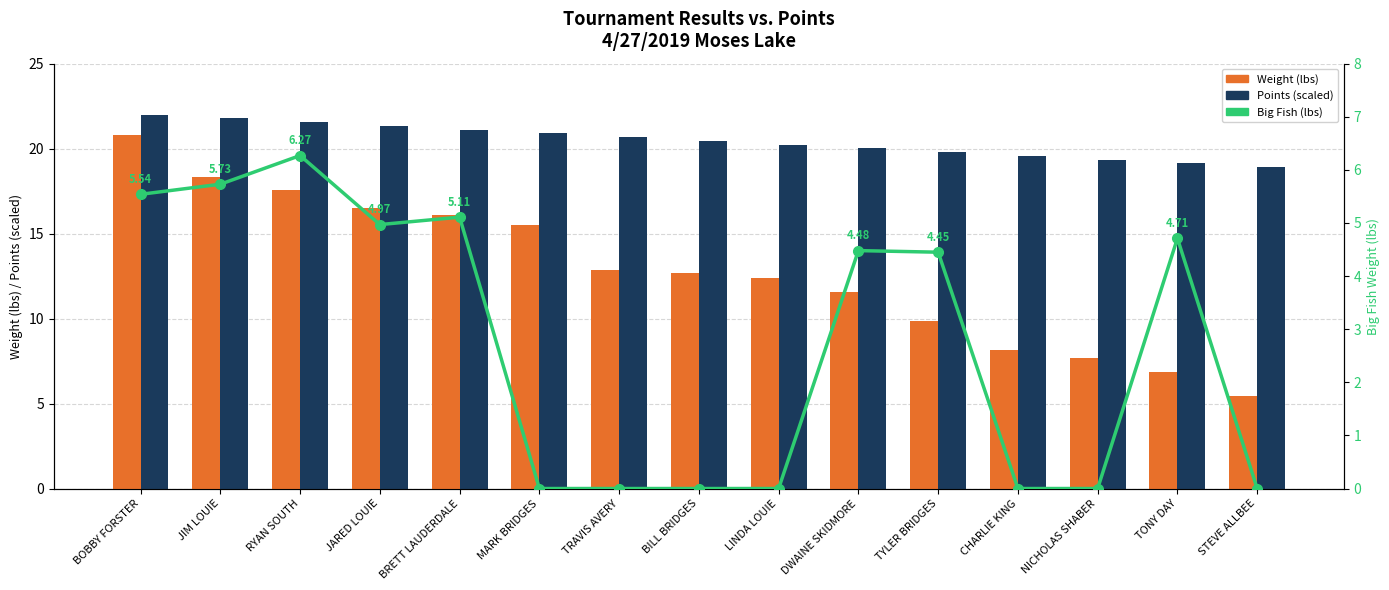

Reading right to left, list all the values displayed in this chart.

Weight (lbs): STEVE ALLBEE=5.5	TONY DAY=6.9	NICHOLAS SHABER=7.7	CHARLIE KING=8.2	TYLER BRIDGES=9.8	DWAINE SKIDMORE=11.5	LINDA LOUIE=12.4	BILL BRIDGES=12.7	TRAVIS AVERY=12.8	MARK BRIDGES=15.5	BRETT LAUDERDALE=16.1	JARED LOUIE=16.5	RYAN SOUTH=17.6	JIM LOUIE=18.4	BOBBY FORSTER=20.8
Points (scaled): STEVE ALLBEE=18.9	TONY DAY=19.1	NICHOLAS SHABER=19.4	CHARLIE KING=19.6	TYLER BRIDGES=19.8	DWAINE SKIDMORE=20.0	LINDA LOUIE=20.2	BILL BRIDGES=20.5	TRAVIS AVERY=20.7	MARK BRIDGES=20.9	BRETT LAUDERDALE=21.1	JARED LOUIE=21.3	RYAN SOUTH=21.6	JIM LOUIE=21.8	BOBBY FORSTER=22.0
Big Fish (lbs): STEVE ALLBEE=0.0	TONY DAY=4.7	NICHOLAS SHABER=0.0	CHARLIE KING=0.0	TYLER BRIDGES=4.5	DWAINE SKIDMORE=4.5	LINDA LOUIE=0.0	BILL BRIDGES=0.0	TRAVIS AVERY=0.0	MARK BRIDGES=0.0	BRETT LAUDERDALE=5.1	JARED LOUIE=5.0	RYAN SOUTH=6.3	JIM LOUIE=5.7	BOBBY FORSTER=5.5